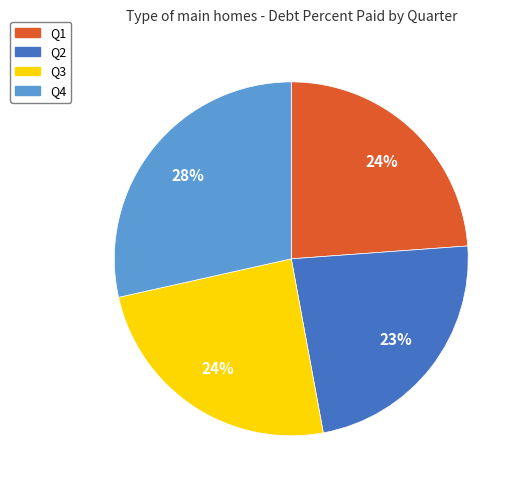

Count the number of slices in the pie.

4